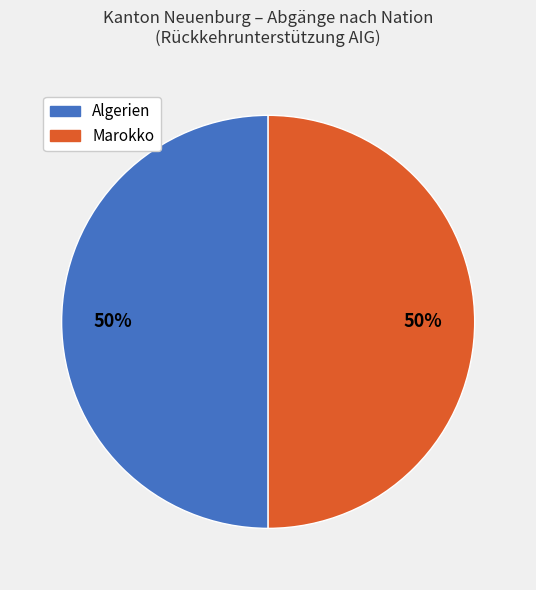

Approximately how many times larger is the value at Marokko compared to Algerien?

1.0